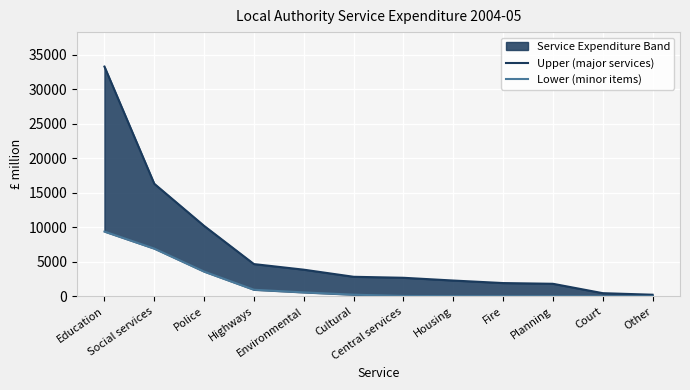

At which label is Upper (major services) closest to 16759?

Social services